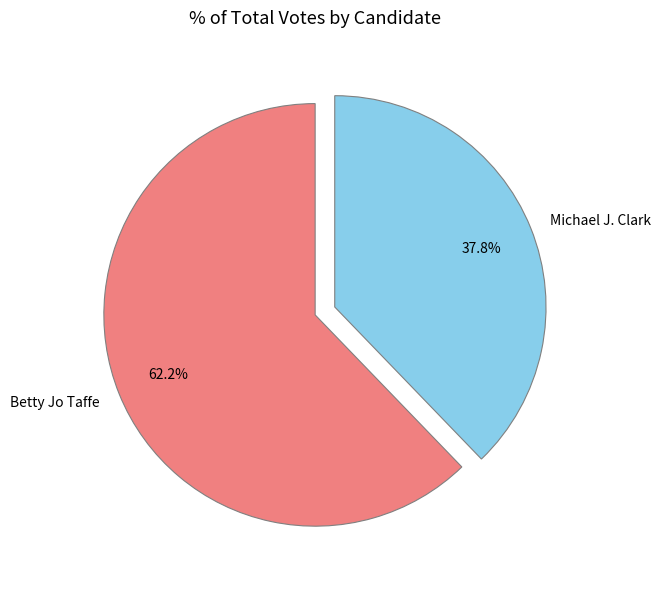

Rank the categories by value from highest to lowest.

Betty Jo Taffe, Michael J. Clark